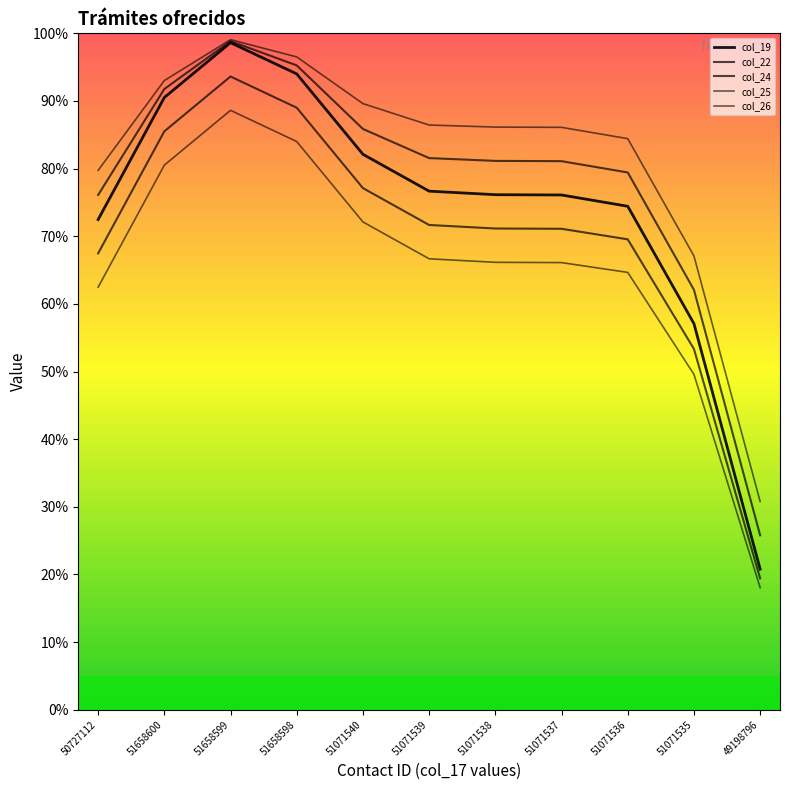

Reading left to right, what are all the values shown in this chart?

col_19: 72.5	90.5	98.6	94.0	82.1	76.7	76.1	76.1	74.4	57.1	20.8
col_22: 76.1	91.8	98.8	95.3	85.9	81.6	81.1	81.1	79.4	62.1	25.8
col_24: 67.5	85.5	93.6	89.0	77.1	71.7	71.1	71.1	69.5	53.3	19.4
col_25: 79.7	93.0	99.1	96.5	89.6	86.4	86.1	86.1	84.4	67.1	30.8
col_26: 62.5	80.5	88.6	84.0	72.1	66.7	66.1	66.1	64.7	49.6	18.1